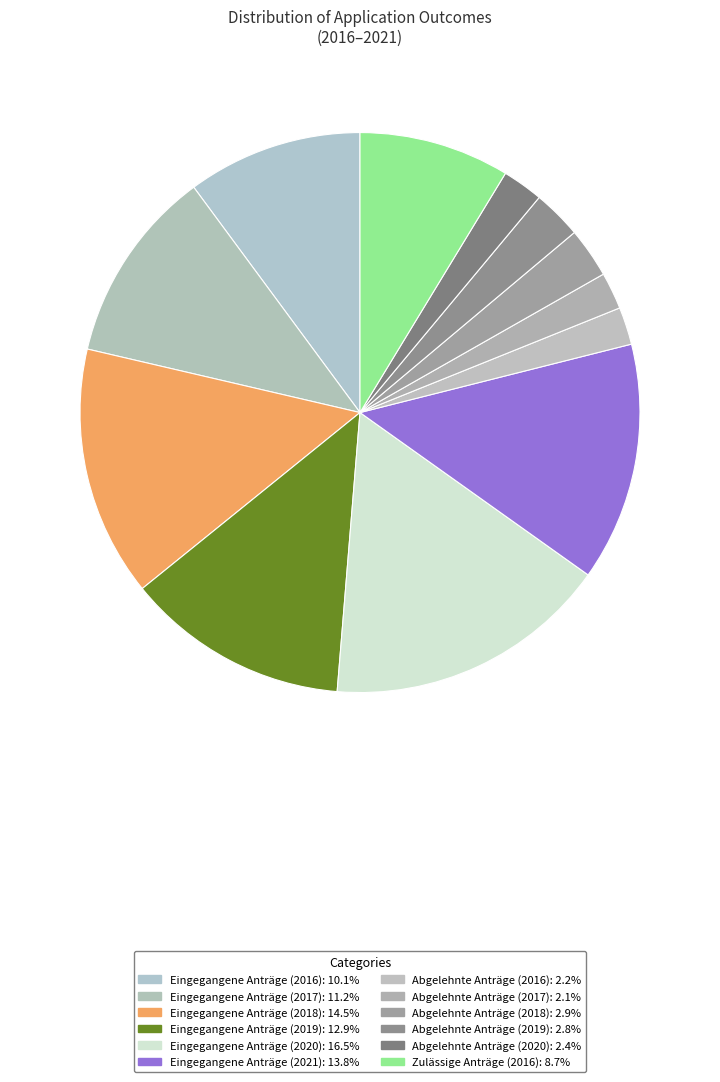

Count the number of slices in the pie.

12